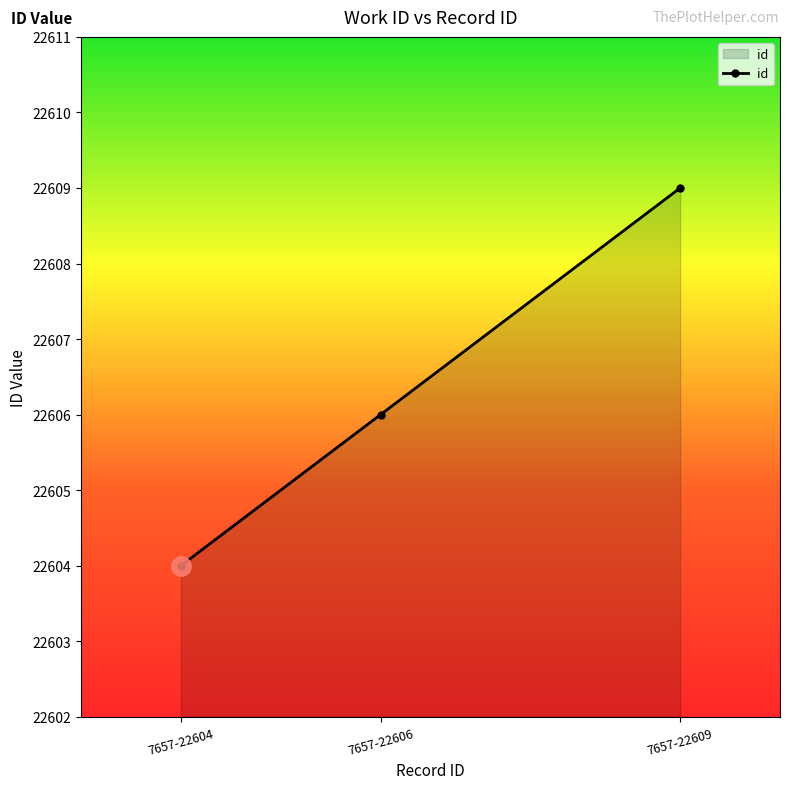

How many data points are less than 22606?

1